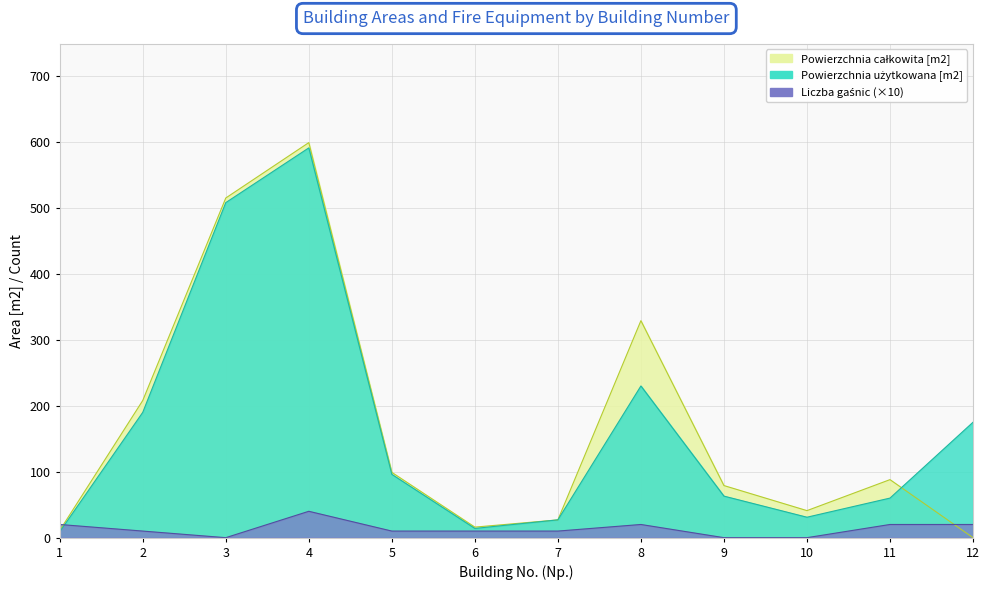

Is it true that Powierzchnia użytkowana [m2] equals 96.0 at 5?

True